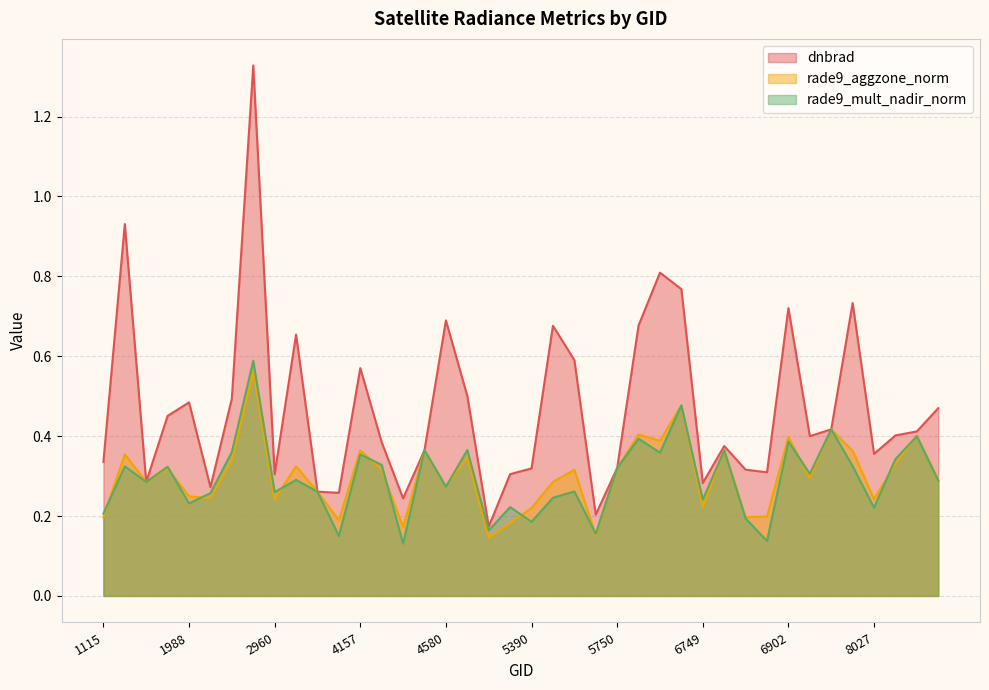

Where is dnbrad nearest to the value 0?

5318